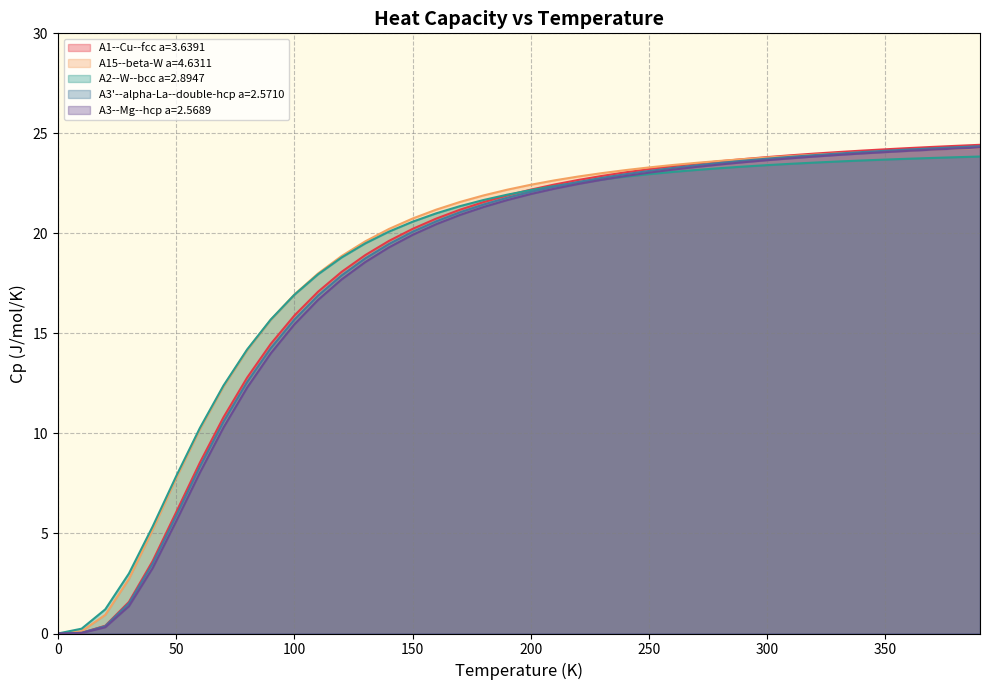

What are all the series names shown in the legend?

A1--Cu--fcc a=3.6391, A15--beta-W a=4.6311, A2--W--bcc a=2.8947, A3'--alpha-La--double-hcp a=2.5710, A3--Mg--hcp a=2.5689